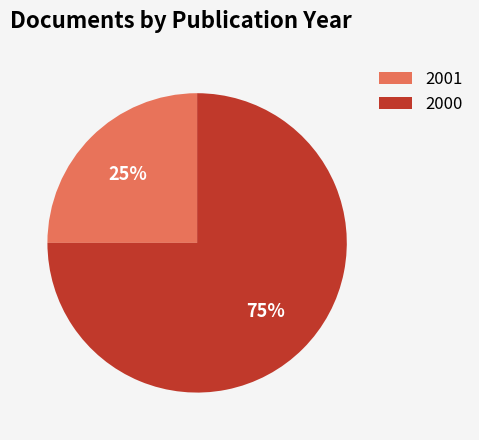

True or false: 2000 accounts for 66% of the total.

False